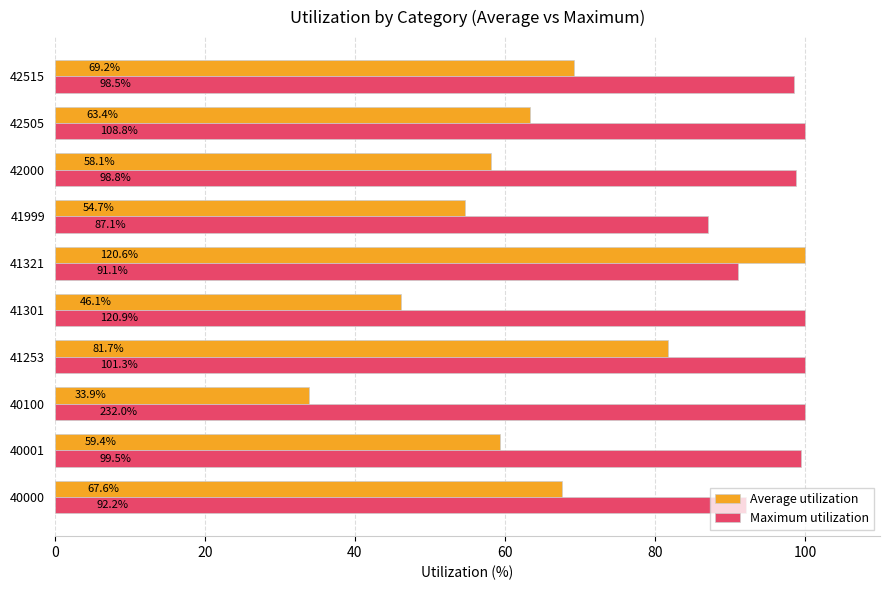

Which series changed the most between 41253 and 42505?

Average utilization